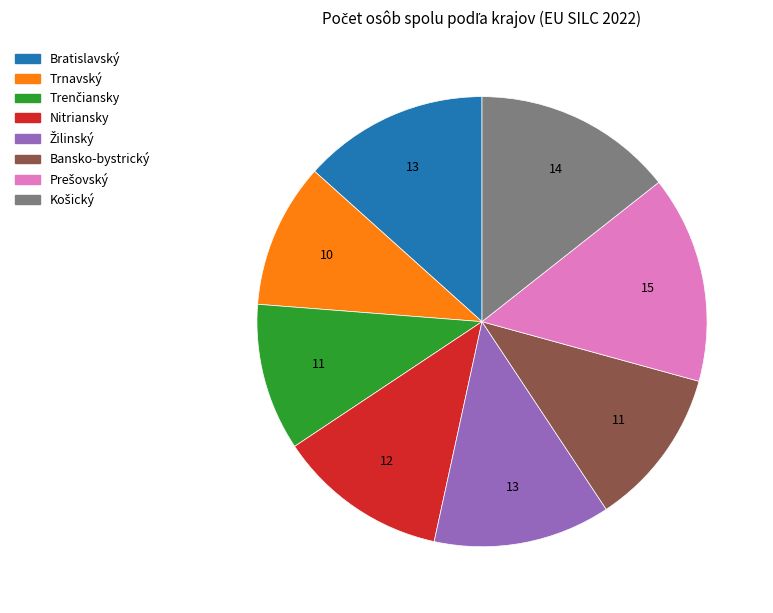

Is there a majority slice in this chart?

No